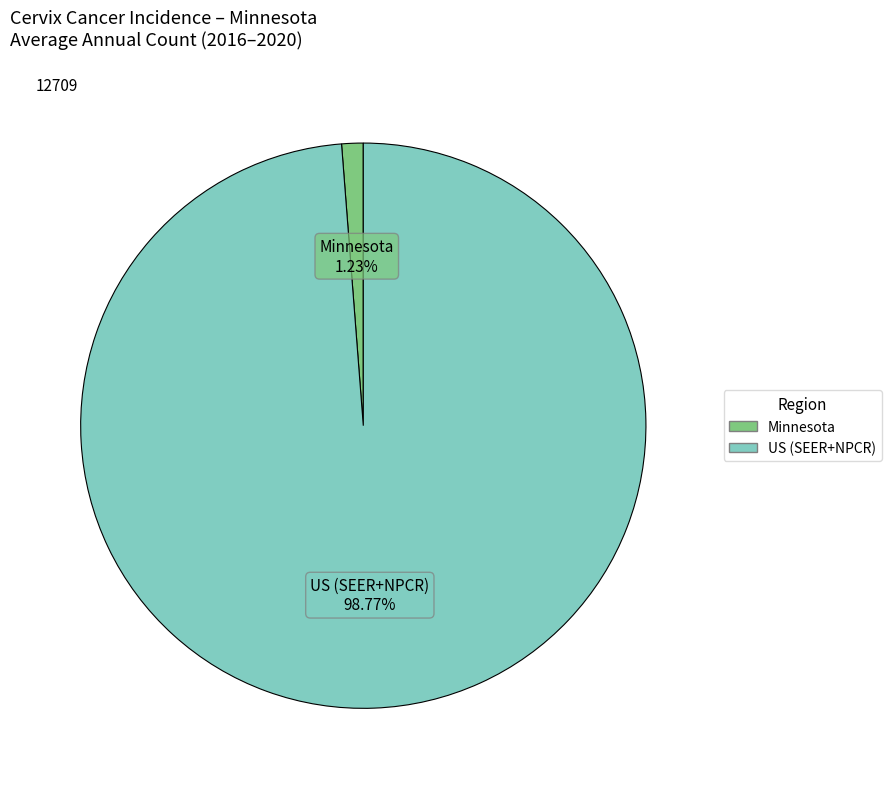

Combined, what portion of the pie is Minnesota and US (SEER+NPCR)?

100.0%